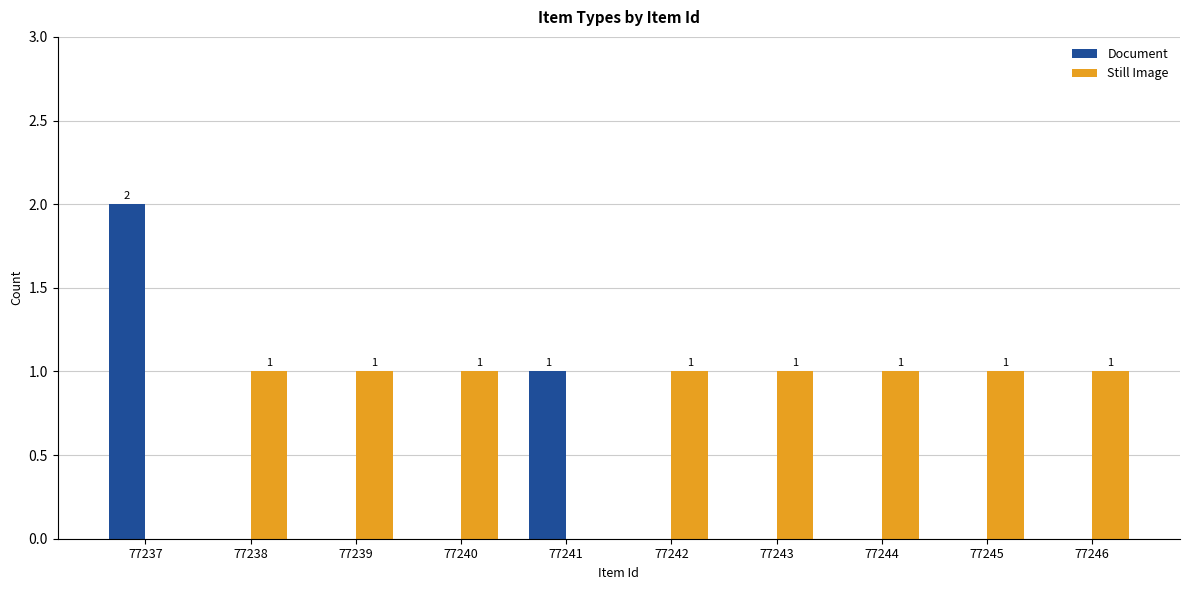

Which category has the highest value in the Document series?

77237